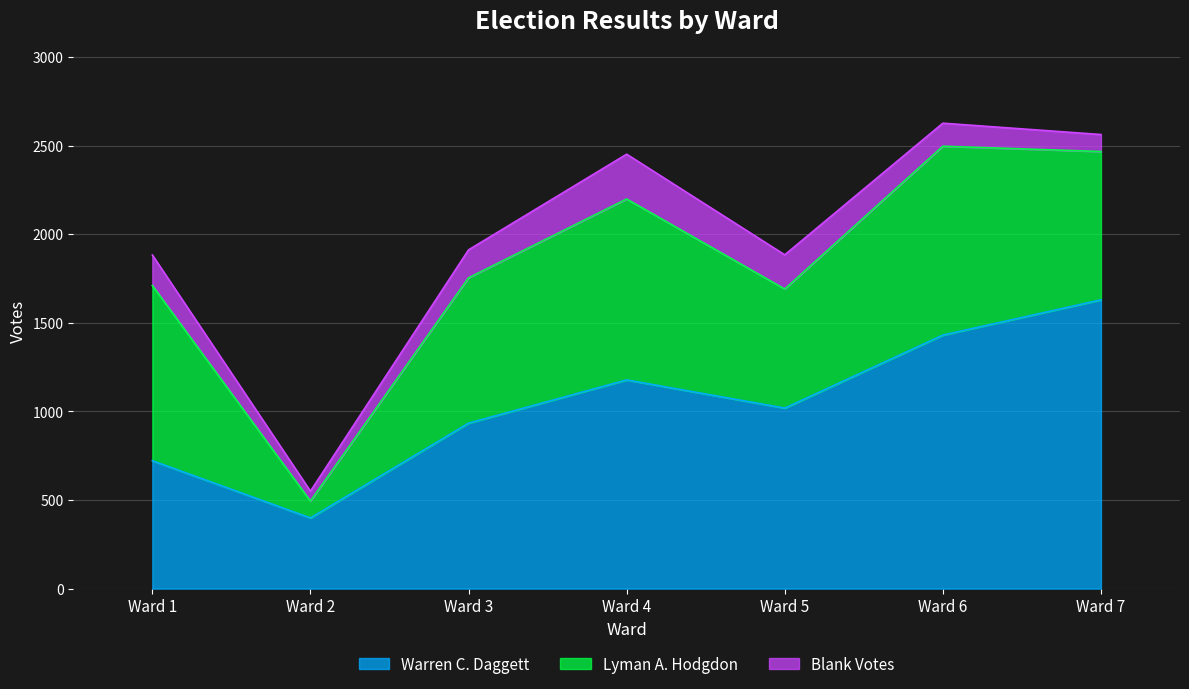

Reading right to left, list all the values displayed in this chart.

Warren C. Daggett: 1630	1431	1019	1178	934	399	722
Lyman A. Hodgdon: 837	1066	672	1021	820	95	989
Blank Votes: 96	130	193	253	158	56	172